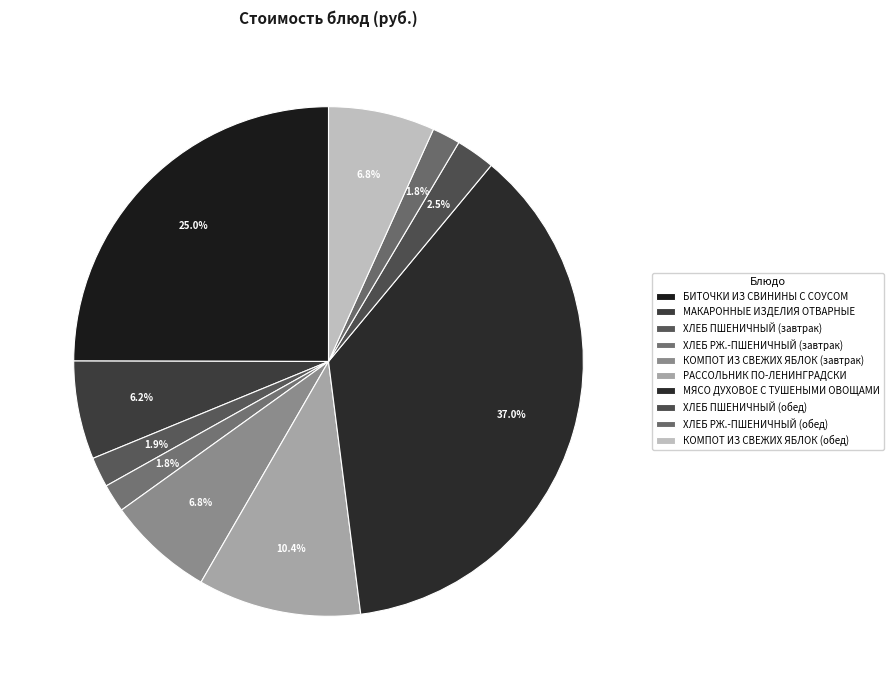

To the nearest percent, what is the combined percentage of ХЛЕБ РЖ.-ПШЕНИЧНЫЙ (завтрак) and МЯСО ДУХОВОЕ С ТУШЕНЫМИ ОВОЩАМИ?

39%